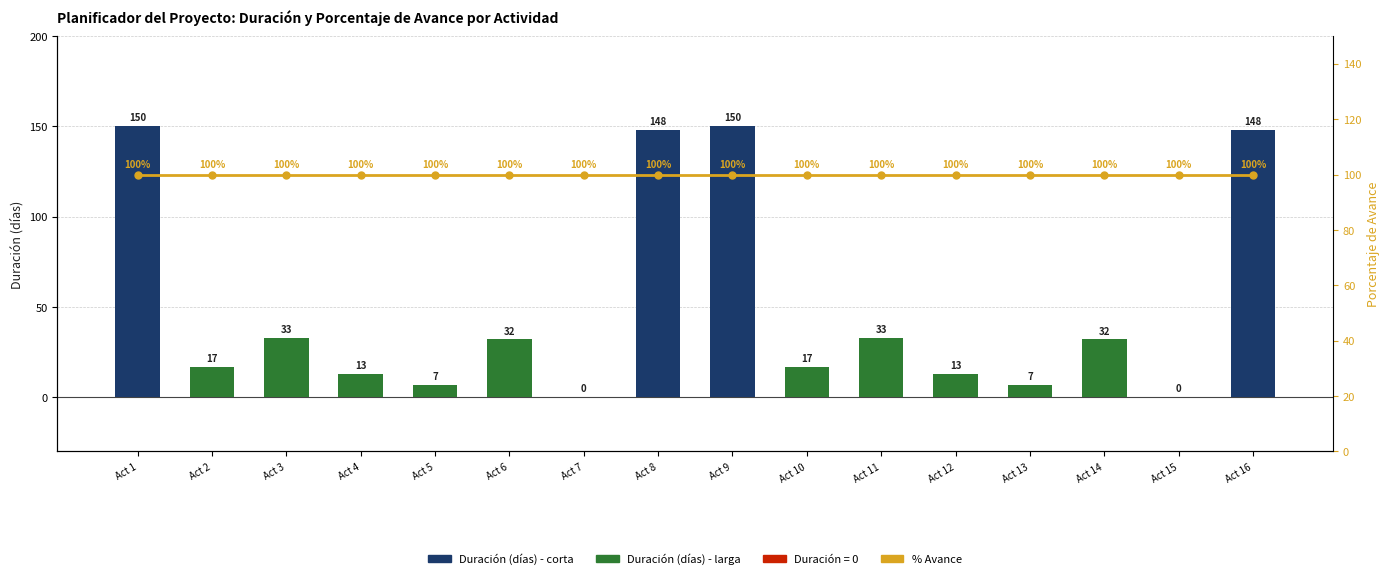

What is the sum of all % Avance values?

1600